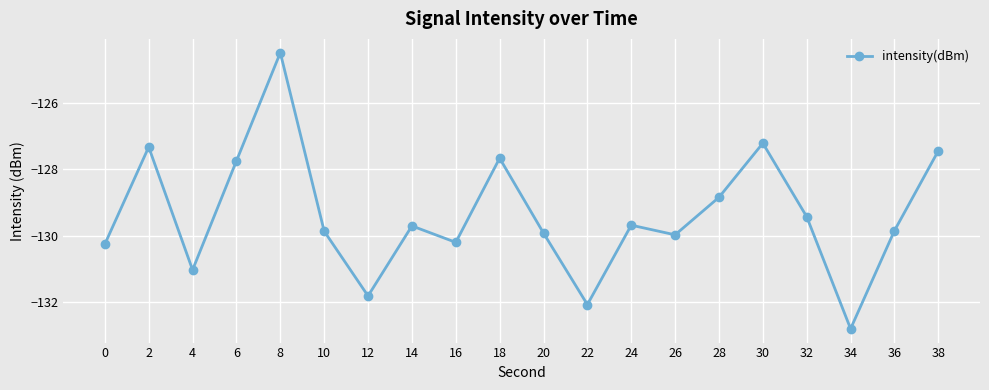

How many interior local peaks (higher than both neighbors) does the data have?

6